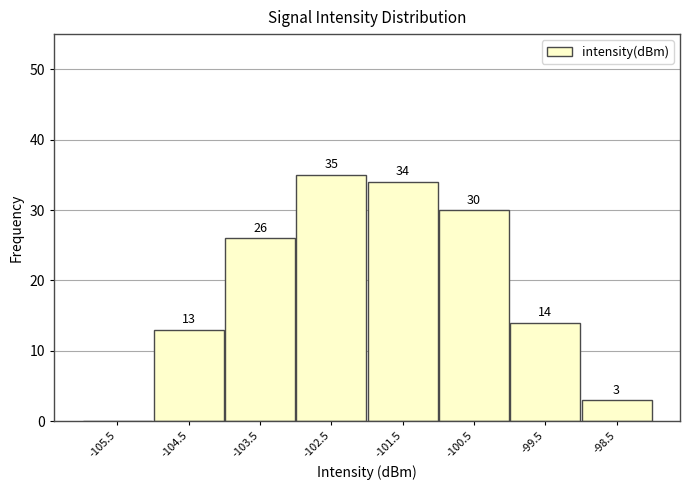

Over which range of the x-axis is the bar tallest?

-103 to -102